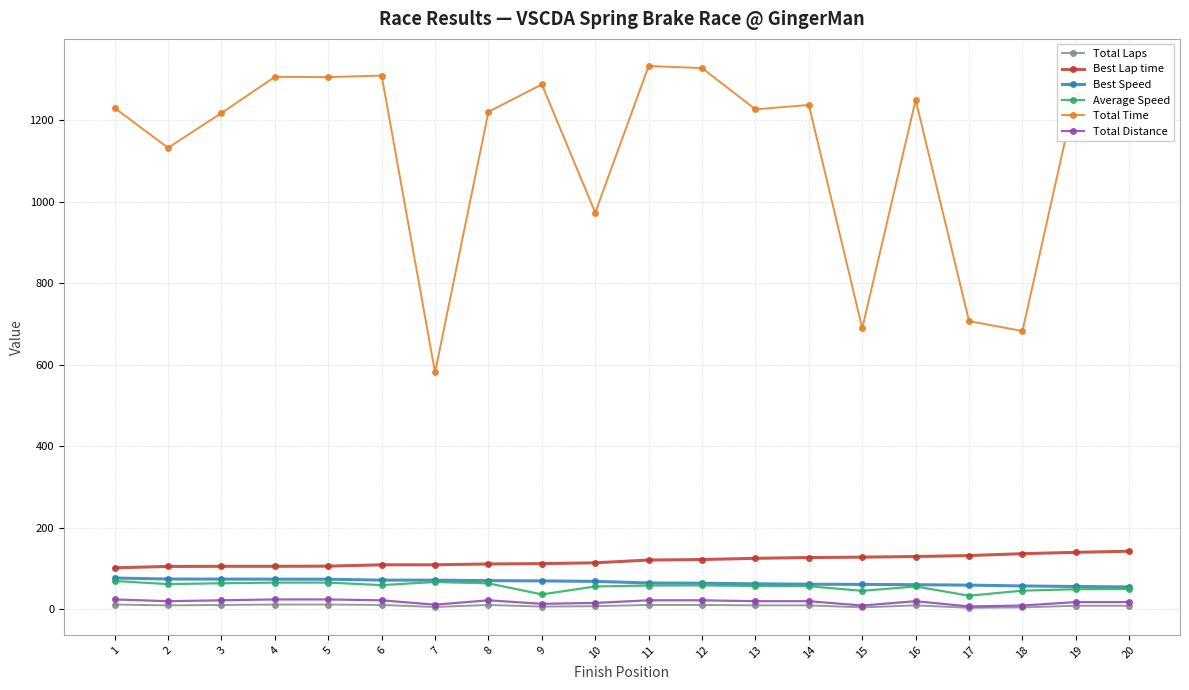

What is the maximum value for Total Time?

1333.4